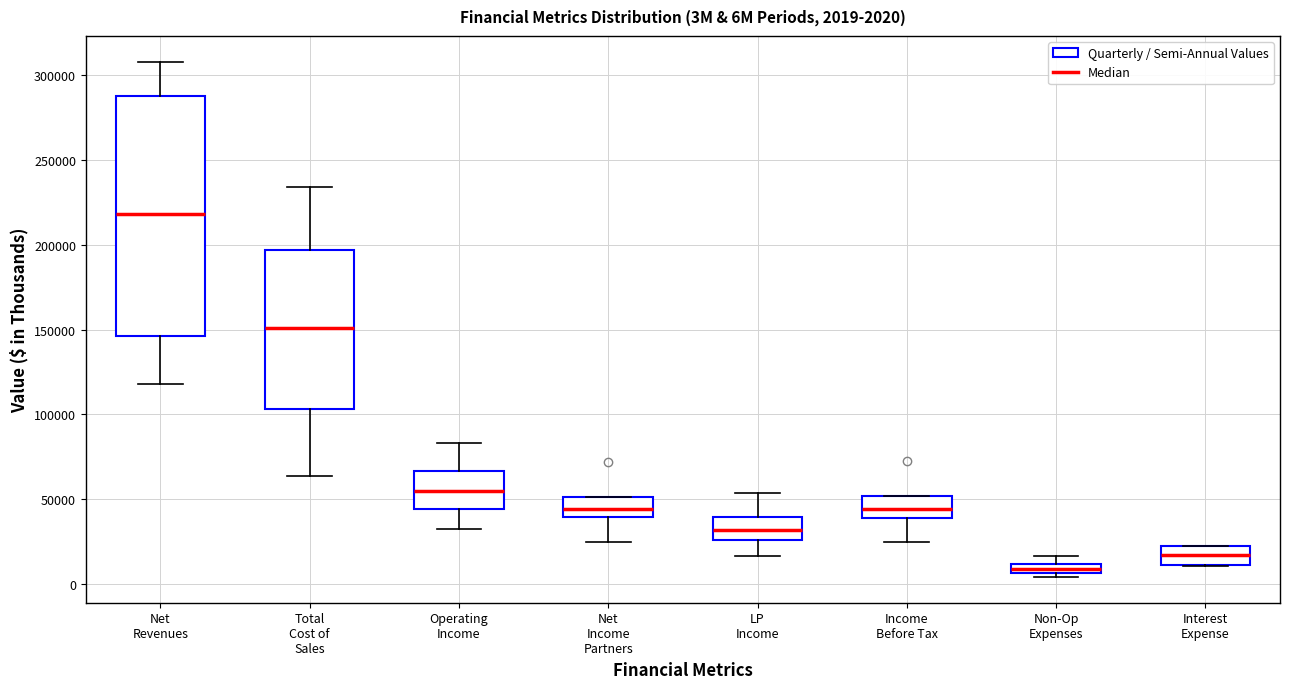

Which box has the lowest median line?

Non-Op Expenses